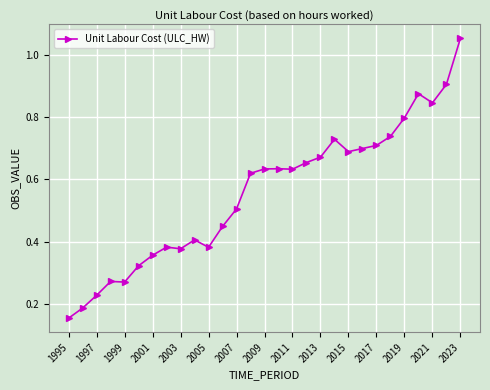

What is the sum of all values?

16.2